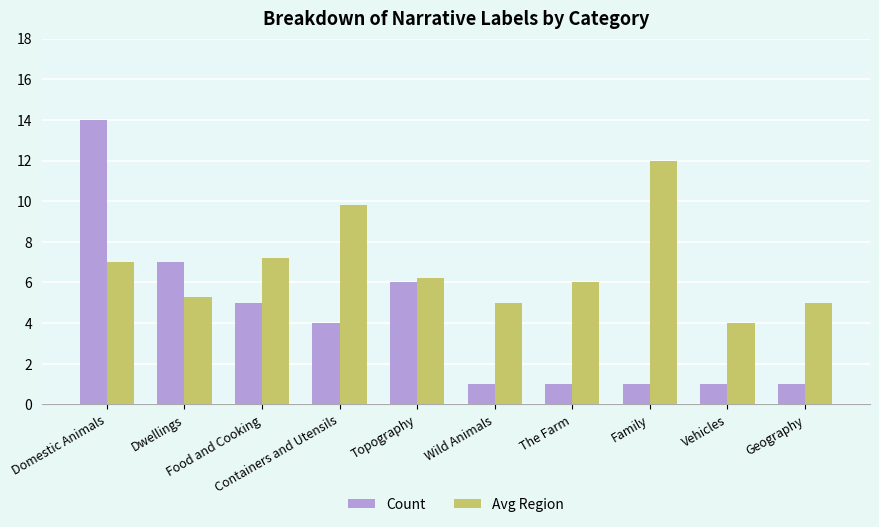

Reading right to left, what are all the values shown in this chart?

Count: 1.0	1.0	1.0	1.0	1.0	6.0	4.0	5.0	7.0	14.0
Avg Region: 5.0	4.0	12.0	6.0	5.0	6.2	9.8	7.2	5.3	7.0